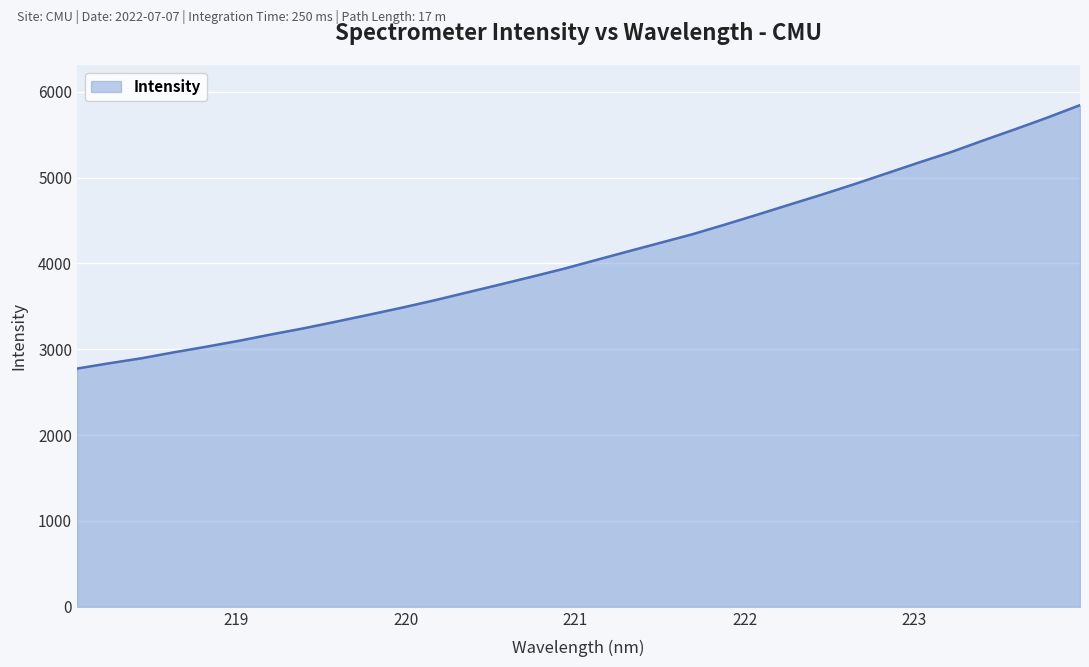

What is the difference between the maximum and minimum values?

3069.0